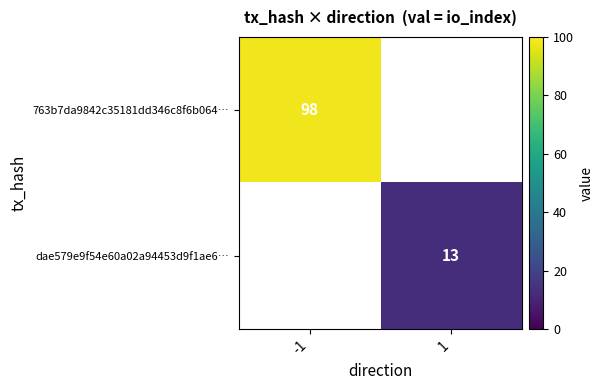

True or false: 763b7da9842c35181dd346c8f6b064… has a value of 23 at -1.

False